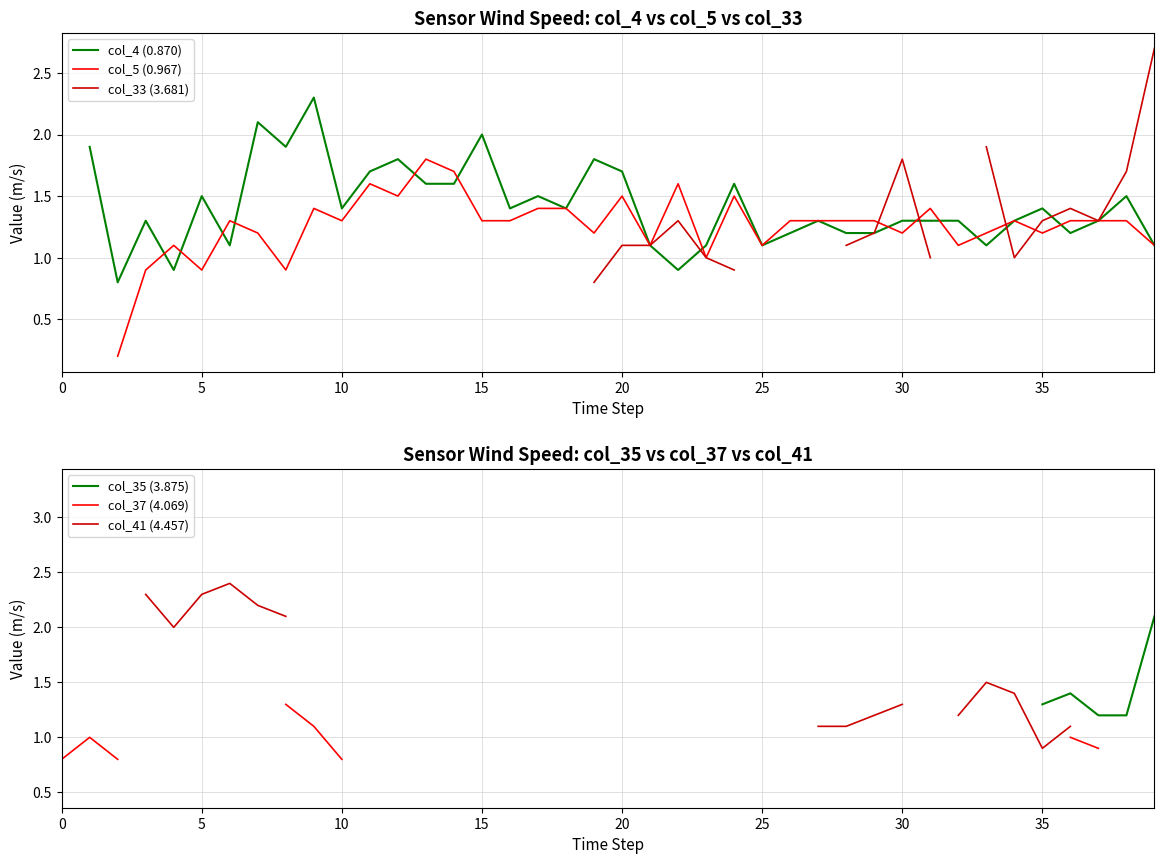

True or false: col_5 (0.967) and col_4 (0.870) cross at least once.

True